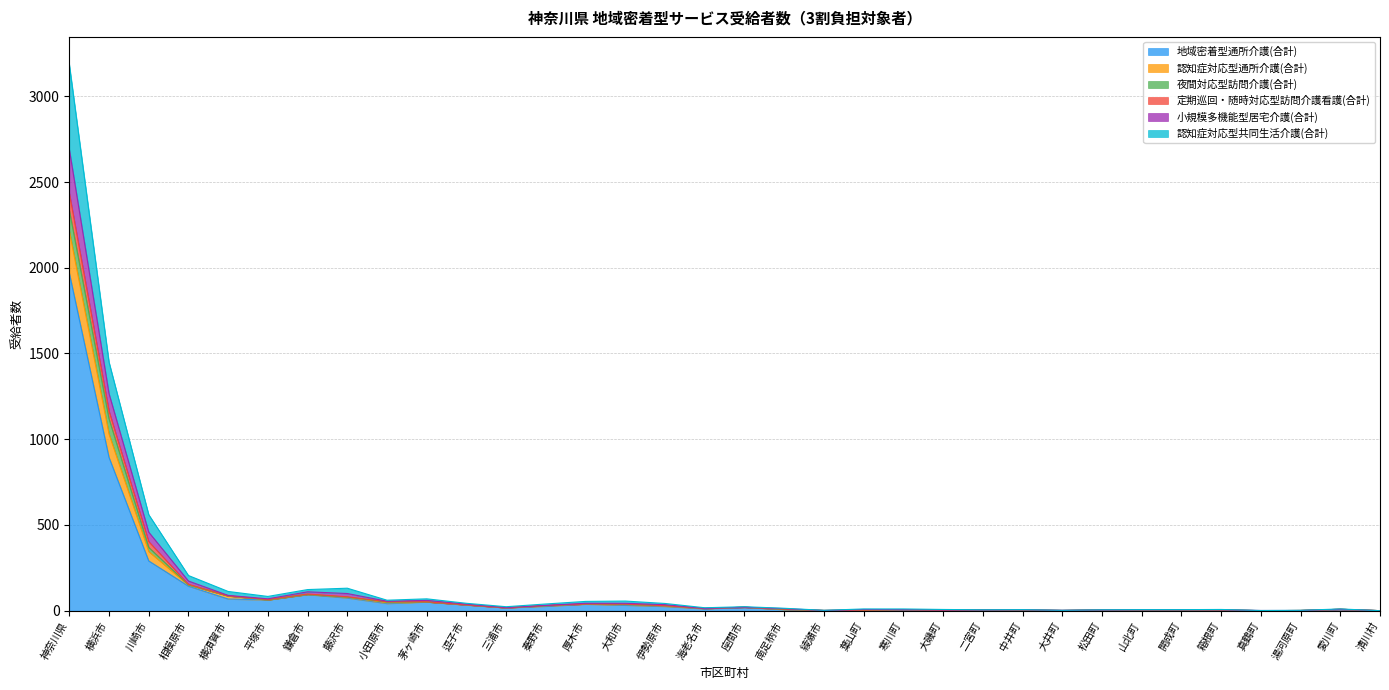

What is the maximum value shown in the chart?

3187